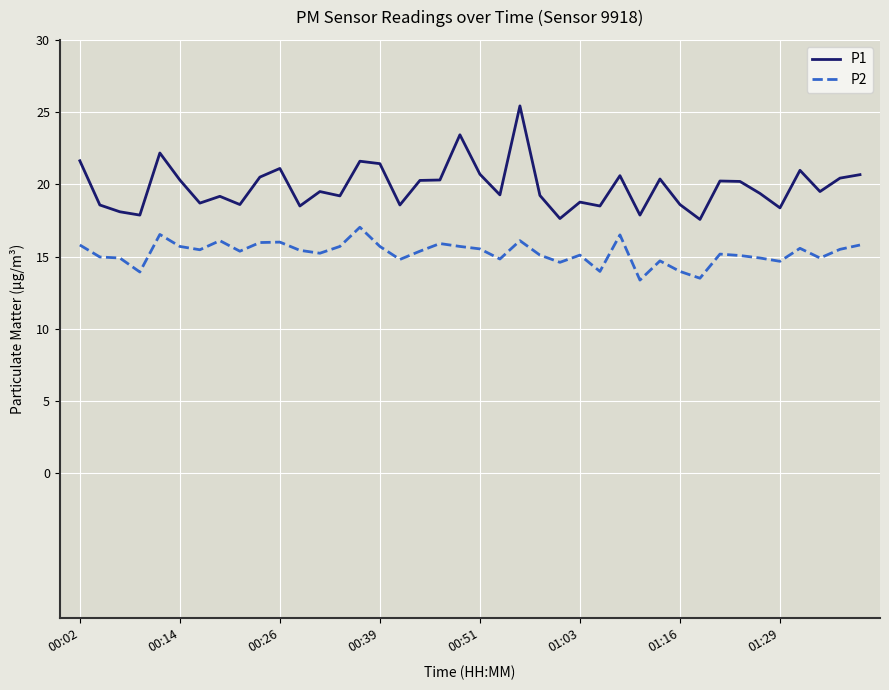

Which series has the largest total across all categories?

P1